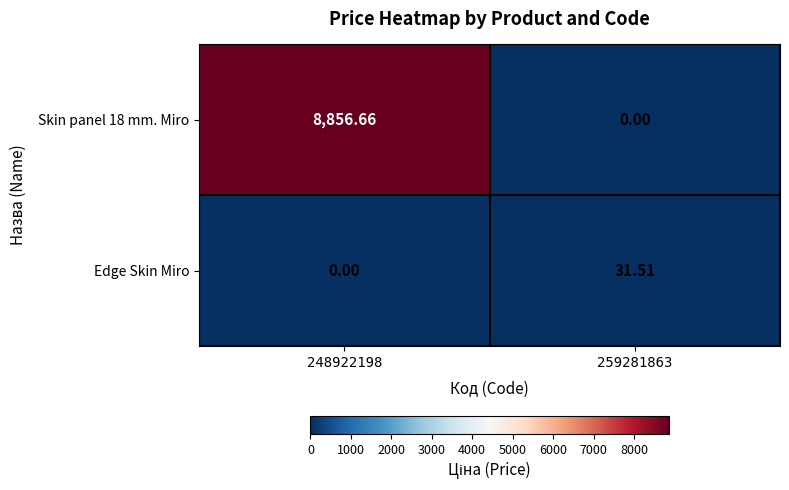

Is the value of Skin panel 18 mm. Miro at 259281863 greater than the value of Edge Skin Miro at 259281863?

No